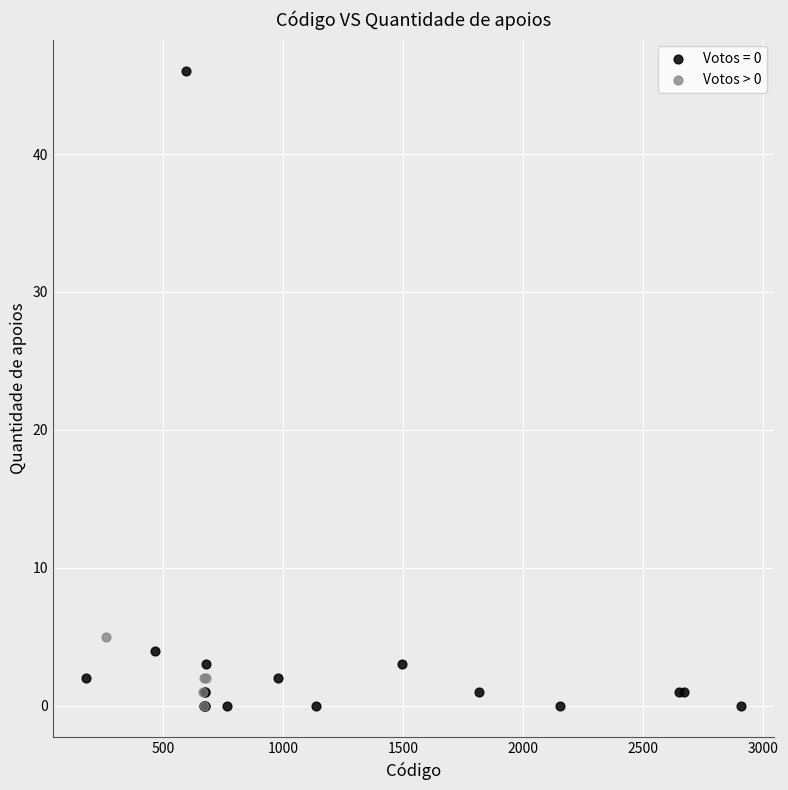

Which series contains the highest Y value?

Votos = 0